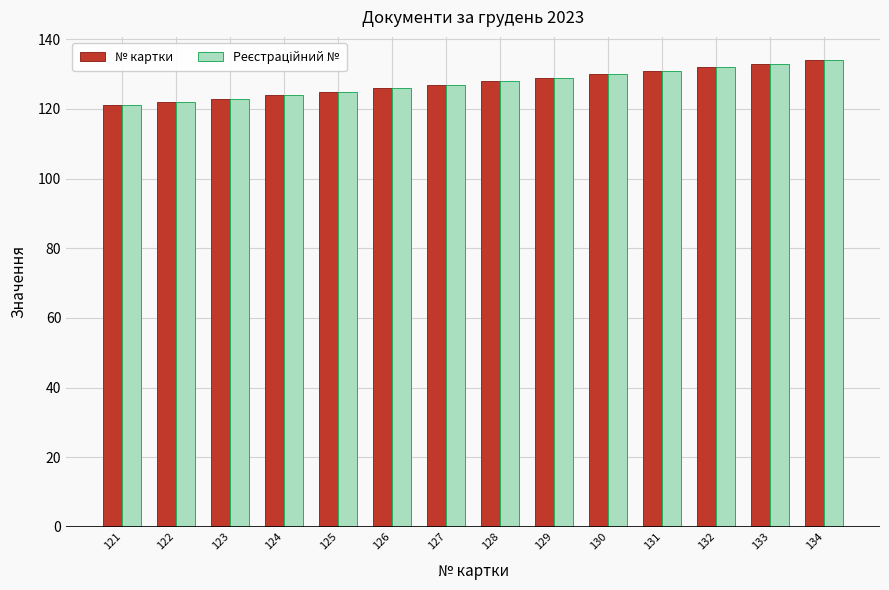

What is the difference between the second highest and minimum values in the № картки series?

12